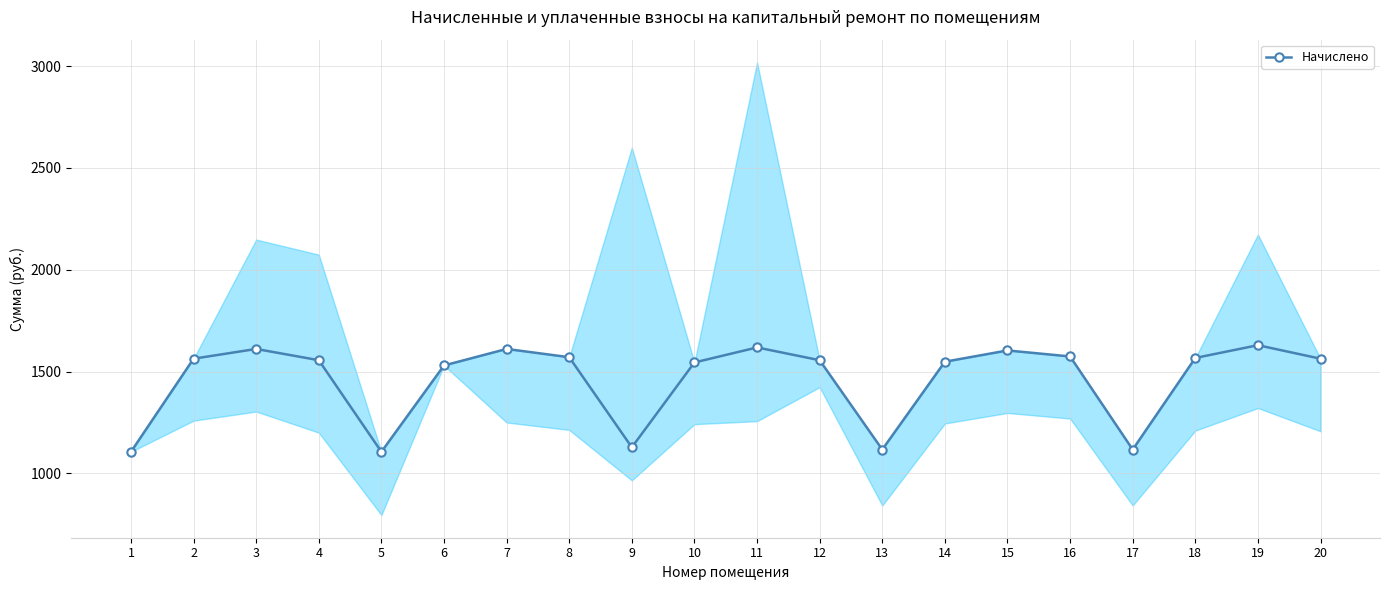

What is the difference between the values at 12 and 1?

449.8